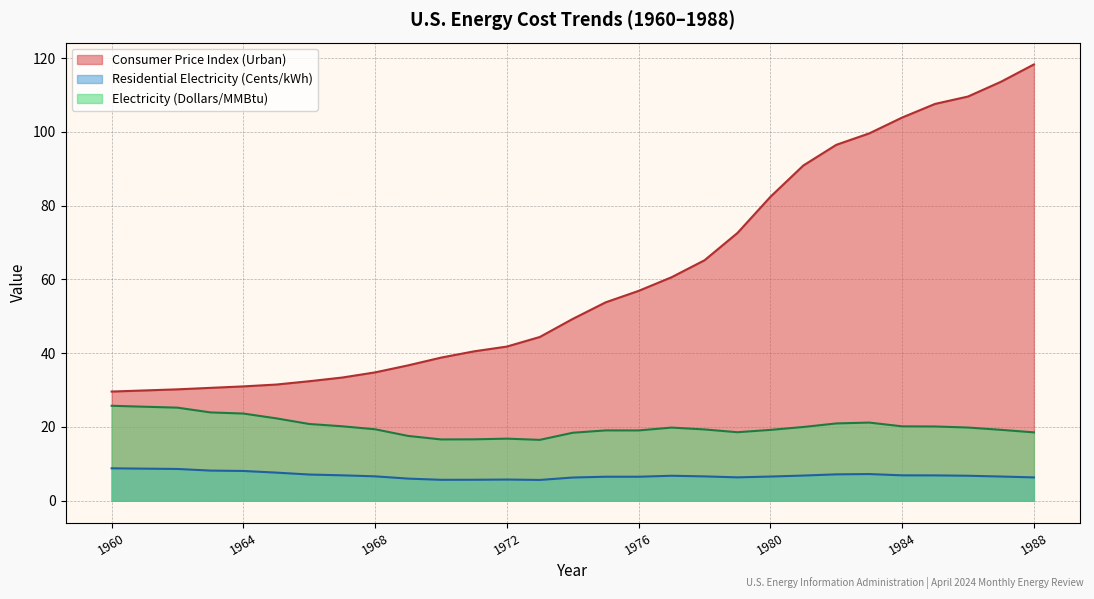

How many series are shown in this chart?

3